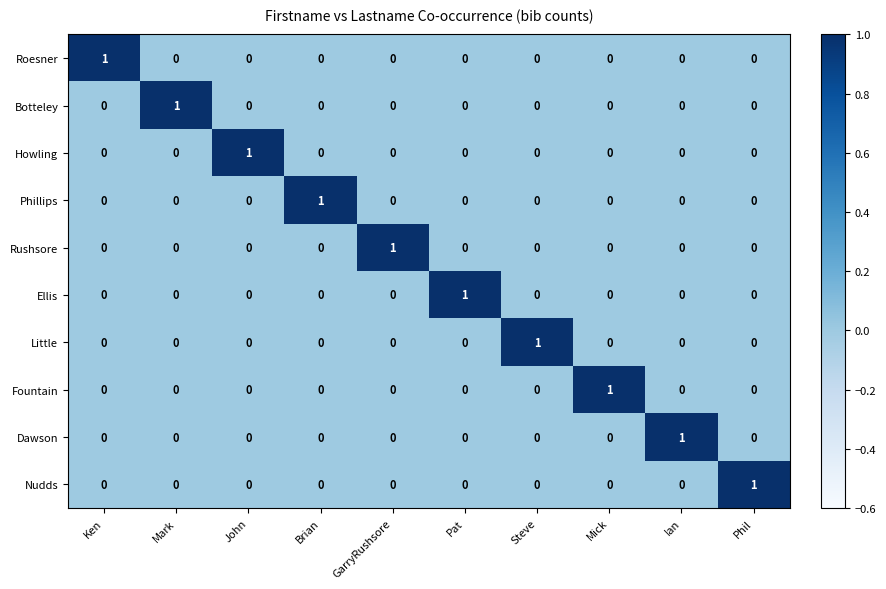

At which label does Little reach its peak?

Steve